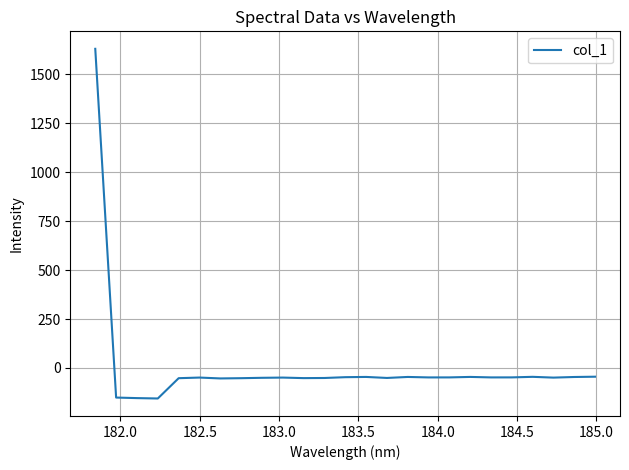

What is the greatest value displayed?

1630.6